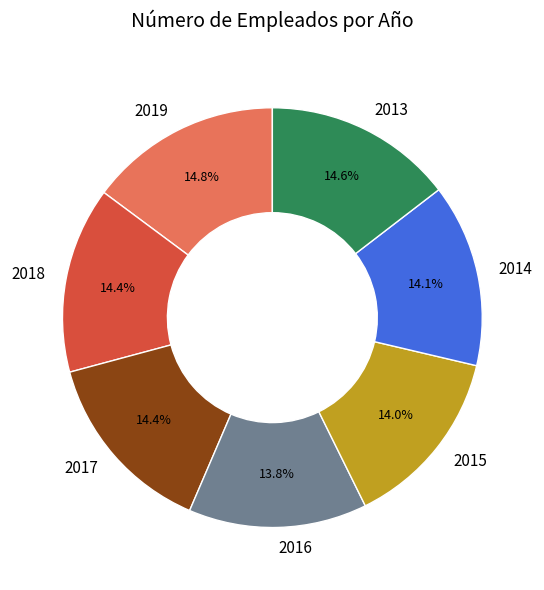

Is there any slice that represents more than half of the pie?

No